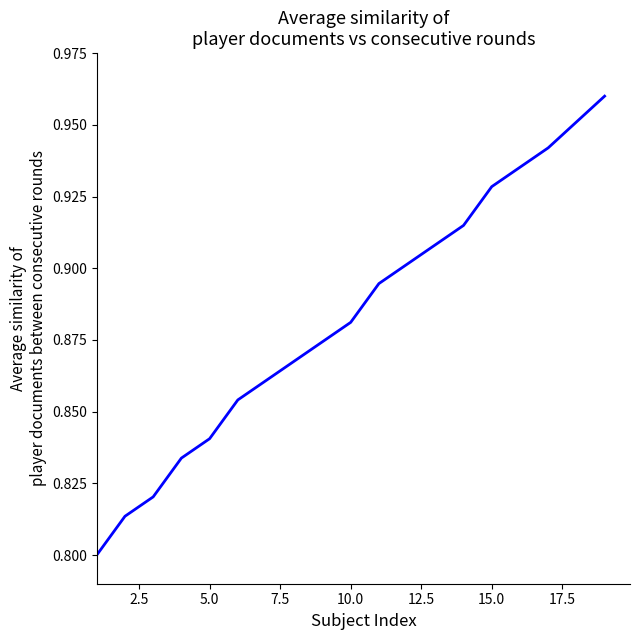

The value at 15.0 is 0.2. True or false?

False